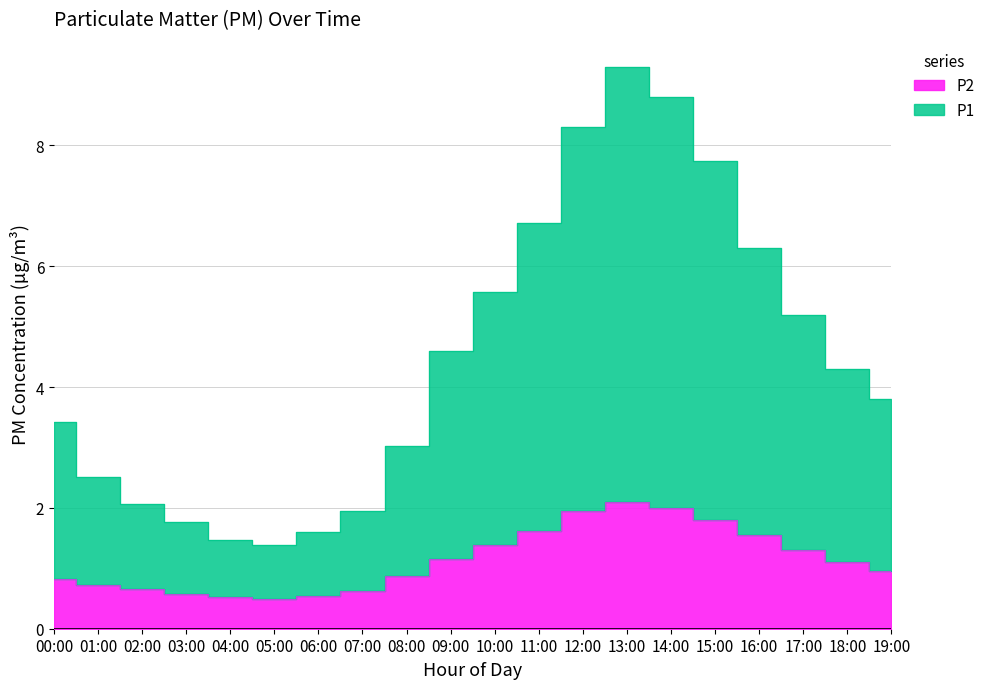

True or false: P1 and P2 intersect in this chart.

False